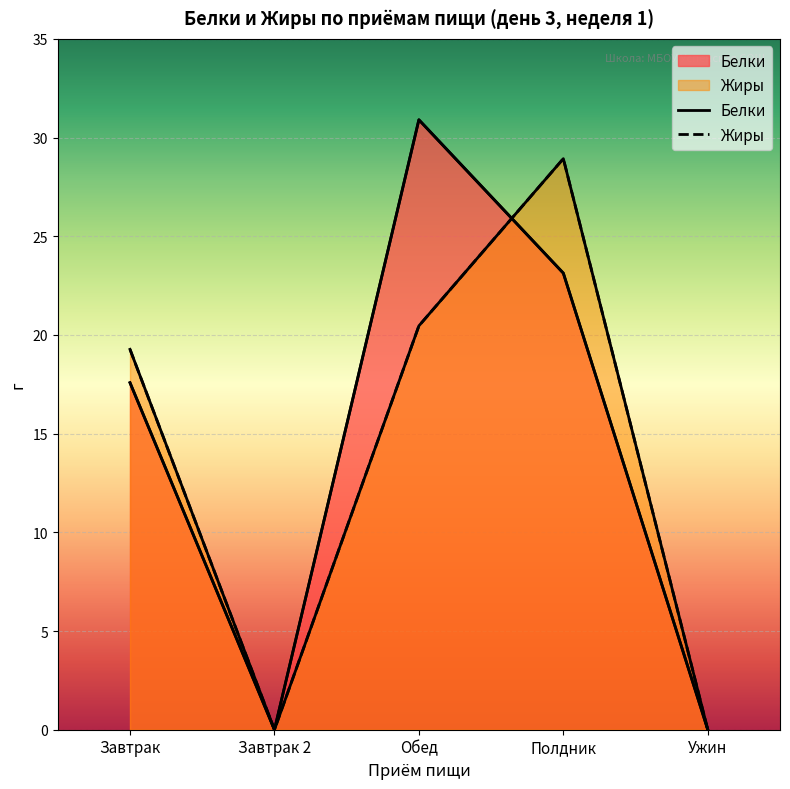

In Жиры, how many points are lower than both neighbors (excluding endpoints)?

1